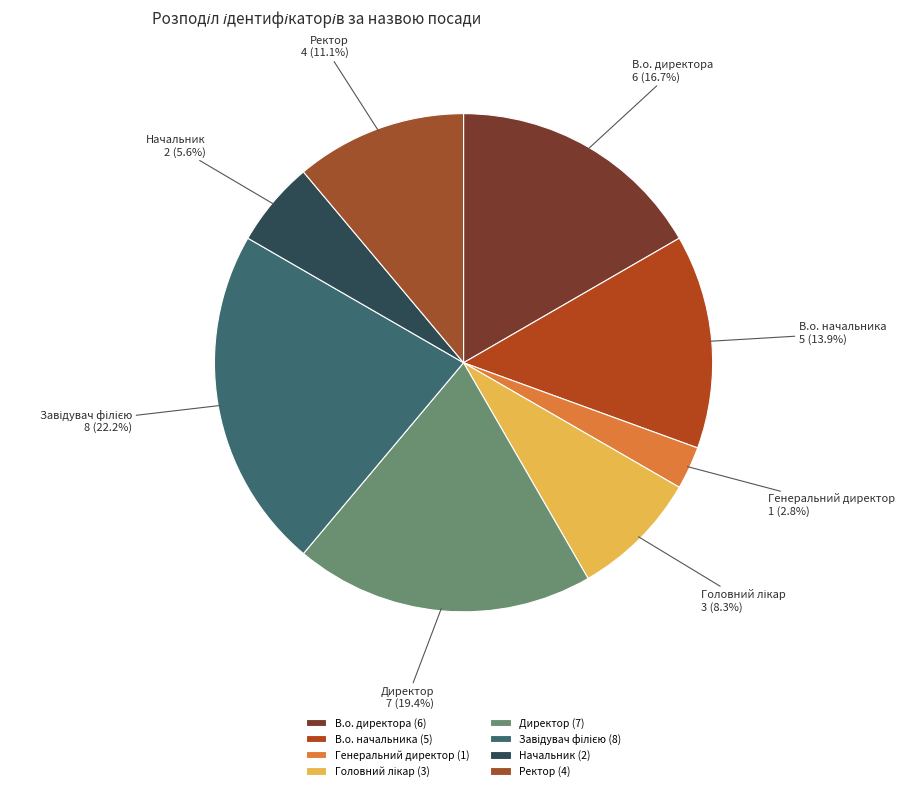

Is it true that Начальник is 6% of the pie?

True